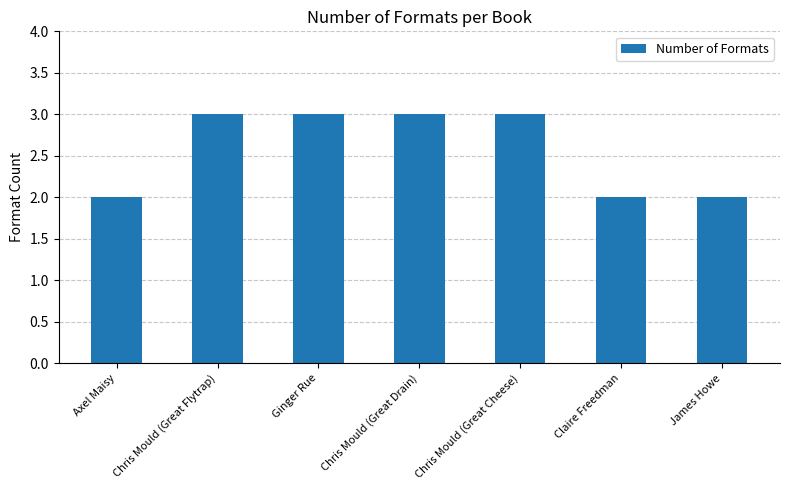

Reading left to right, what are all the values shown in this chart?

2	3	3	3	3	2	2